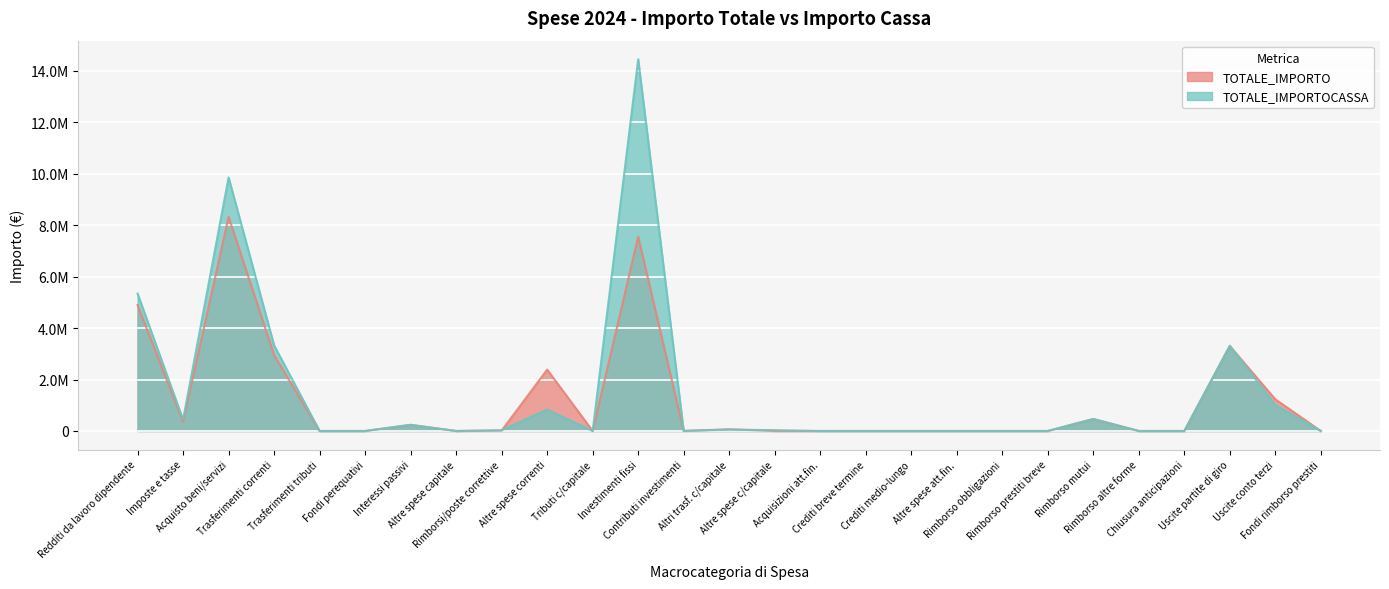

How many lines are shown in the chart?

2